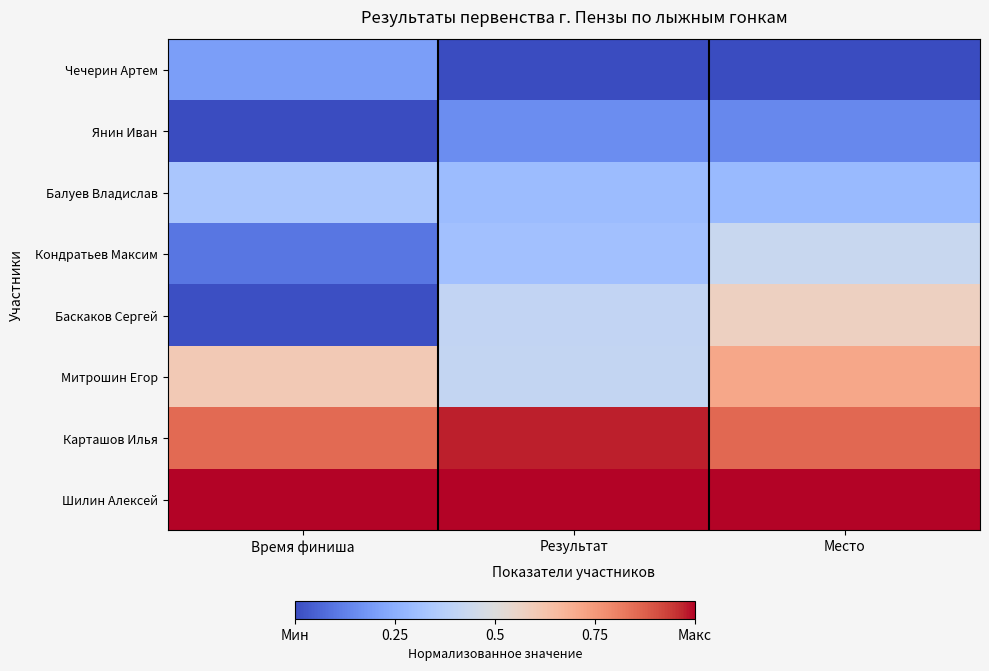

What is the total value across all series at Место?

4.0